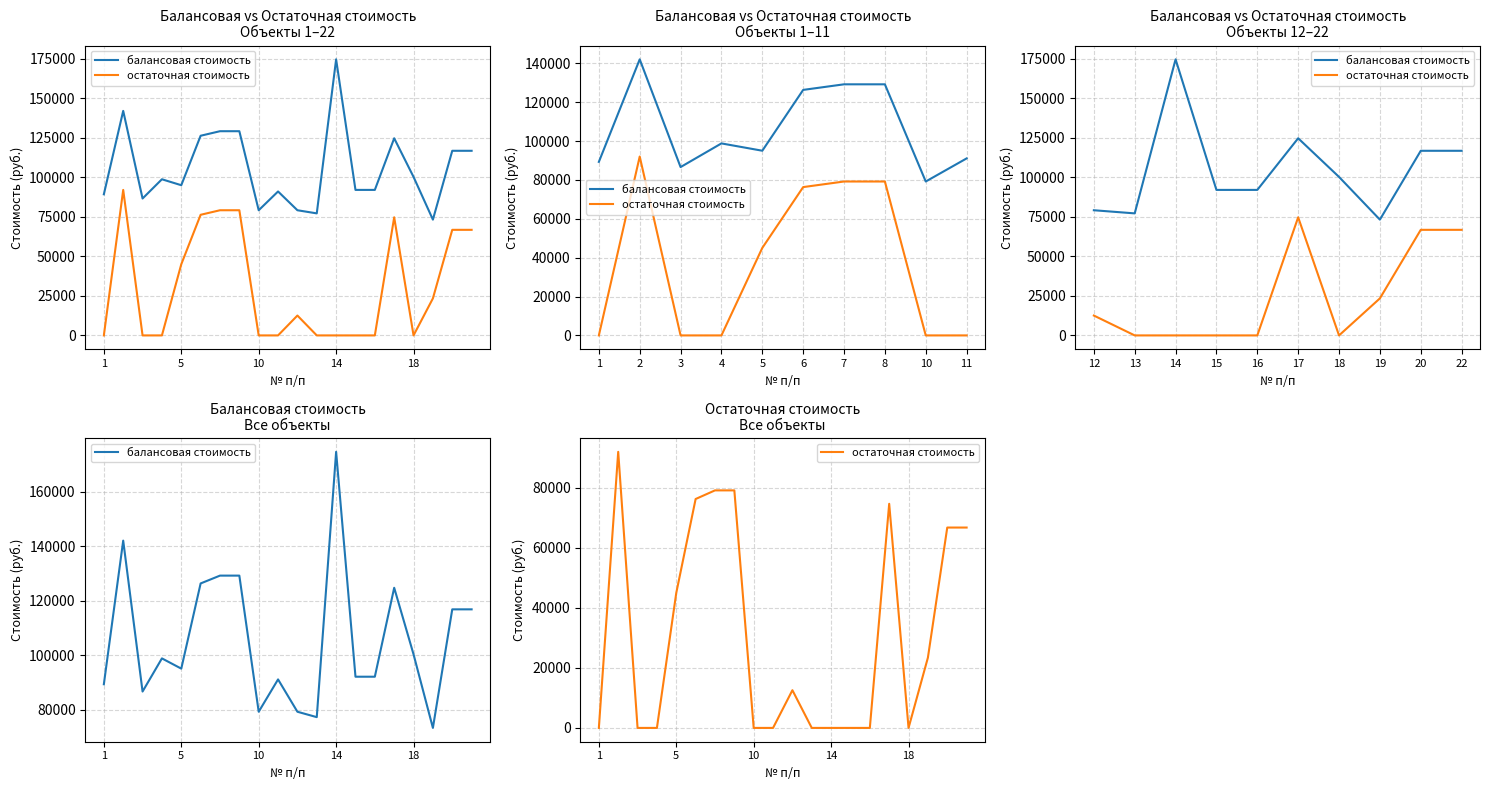

What are all the series names shown in the legend?

балансовая стоимость, остаточная стоимость